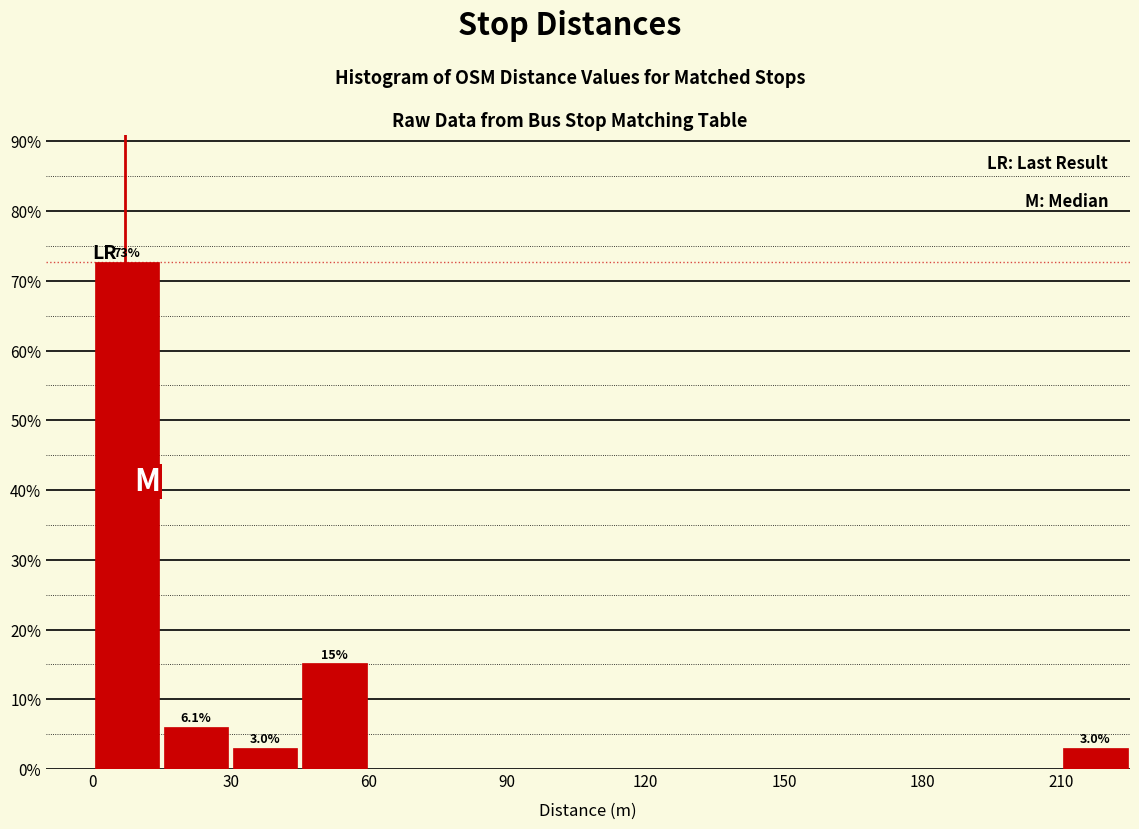

Read against the x-axis, roughly where is the centre of the tallest bar?

10